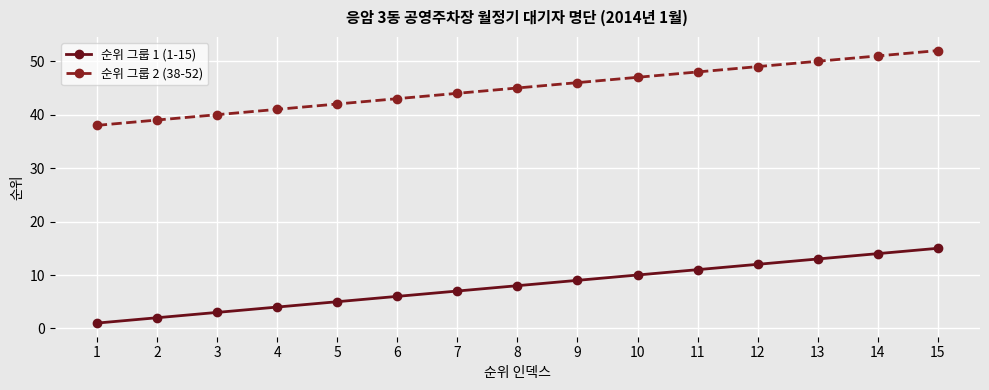

What is the maximum value for 순위 그룹 2 (38-52)?

52